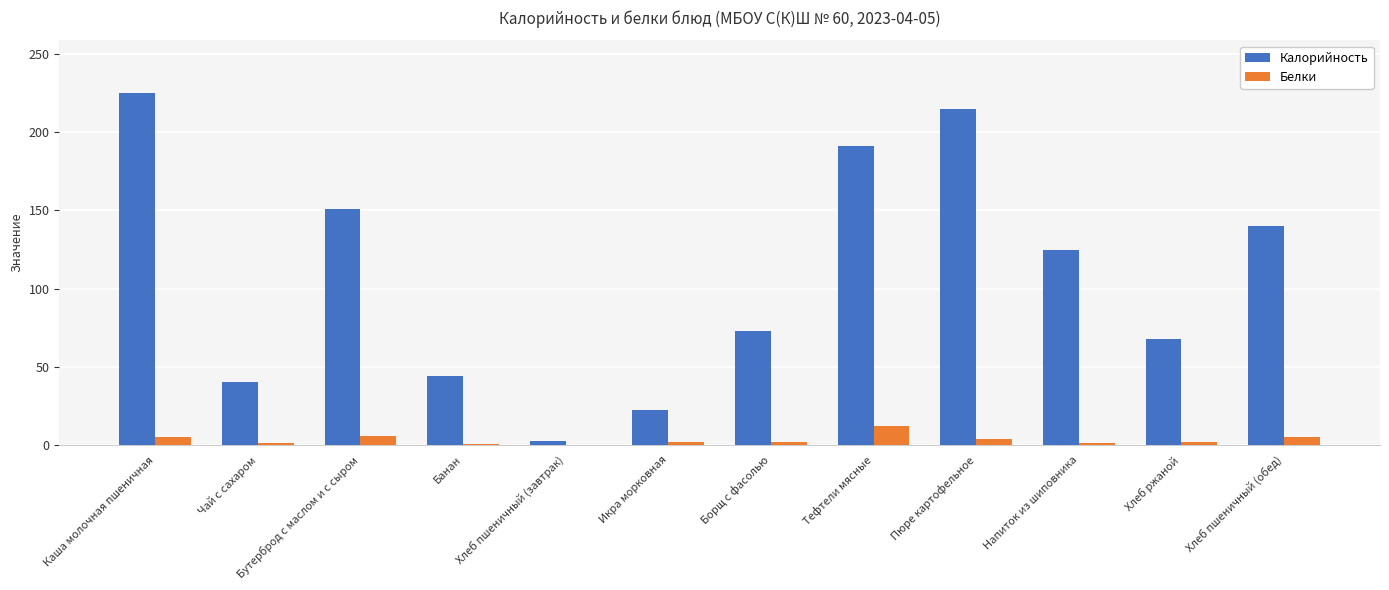

Between Банан and Тефтели мясные, which series saw the biggest shift?

Калорийность